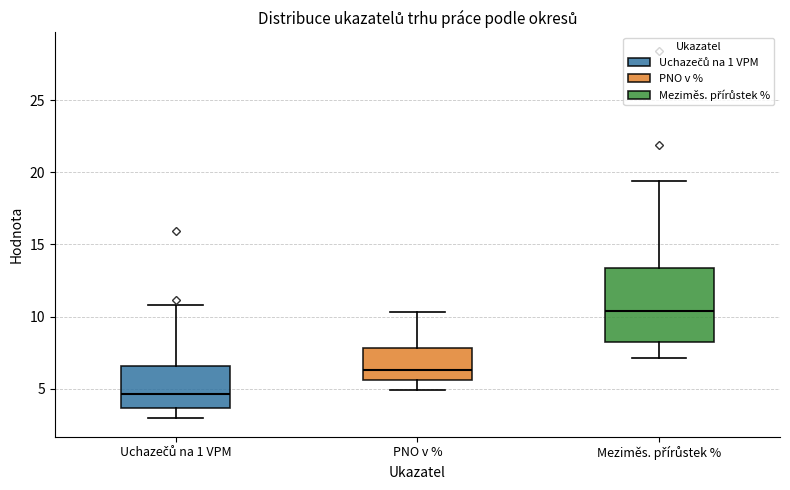

Reading left to right, transcribe this box plot: for each box, give where its median line is, the range the box spans, and where its two whiskers end, as read against the y-axis. The values are not printed on the chart, so give them approximately, as read against the axis.

Uchazečů na 1 VPM: median 4.5, box 3.5 to 6.5, whiskers 3.0 to 11.0
PNO v %: median 6.5, box 5.5 to 8.0, whiskers 5.0 to 10.5
Meziměs. přírůstek %: median 10.5, box 8.0 to 13.5, whiskers 7.0 to 19.5